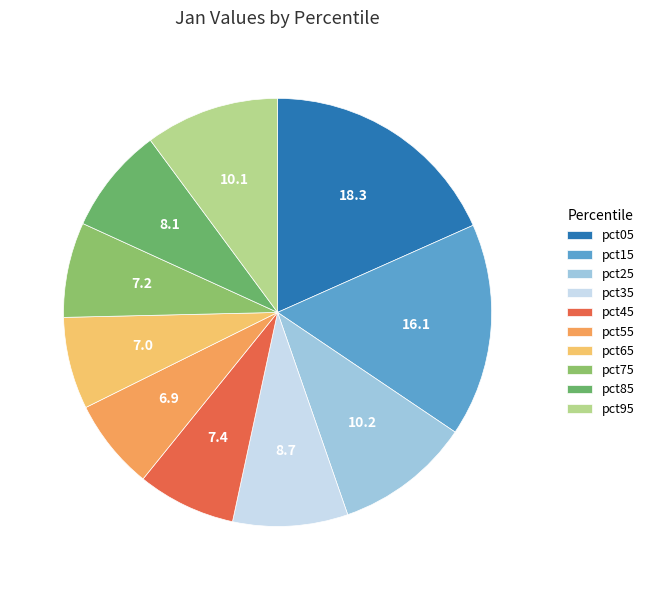

Is there any slice that represents more than half of the pie?

No